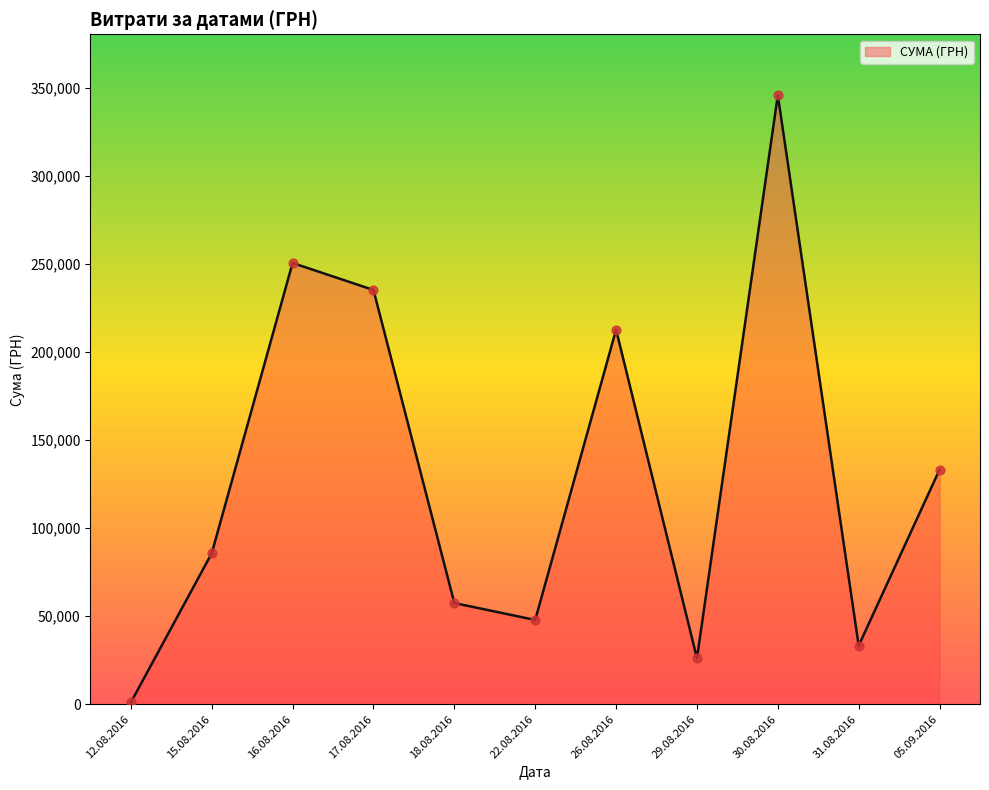

What is the ratio of the value at 26.08.2016 to the value at 22.08.2016?

4.4